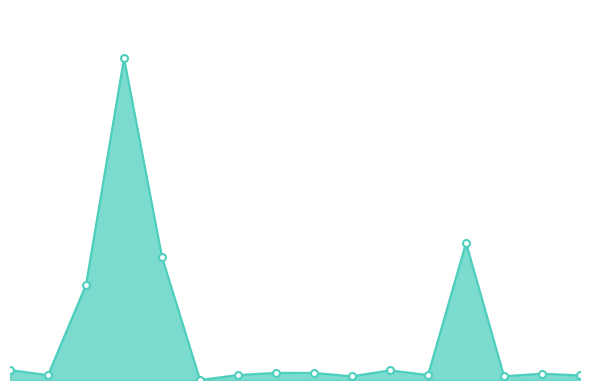

Reading left to right, transcribe all the data shown in this chart.

1=616.3	2=301.7	3=5871.6	4=19845.4	5=7571.5	6=0.0	7=308.2	8=441.4	9=439.2	10=229.0	11=596.8	12=308.0	13=8455.8	14=234.0	15=390.2	16=285.8